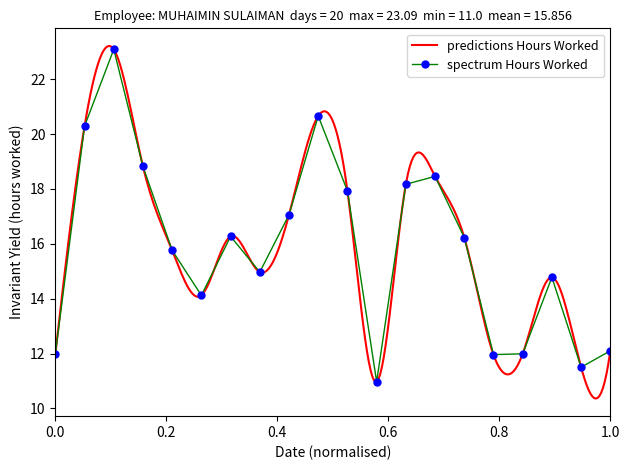

What is the minimum value for spectrum Hours Worked?

11.0